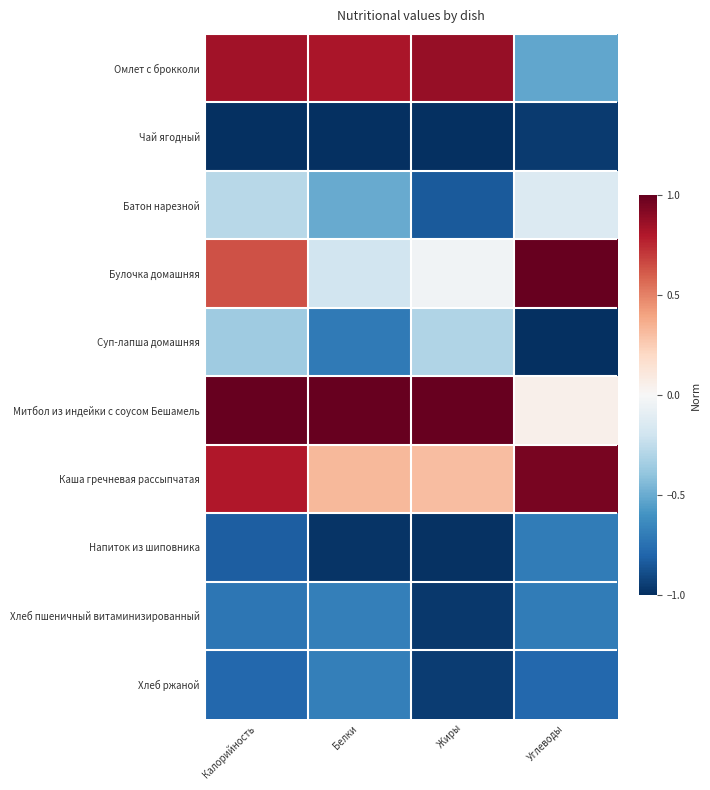

What is the greatest value displayed?

1.0